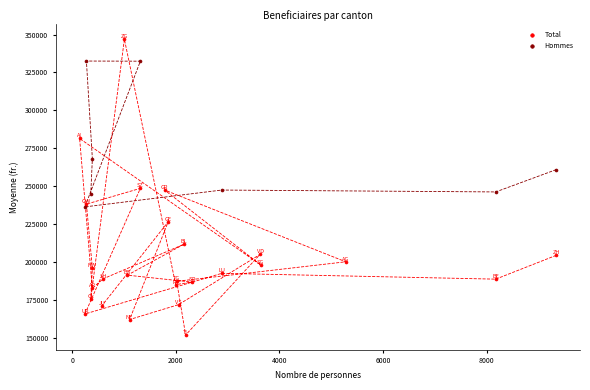

Which series reaches the minimum Y coordinate?

Total